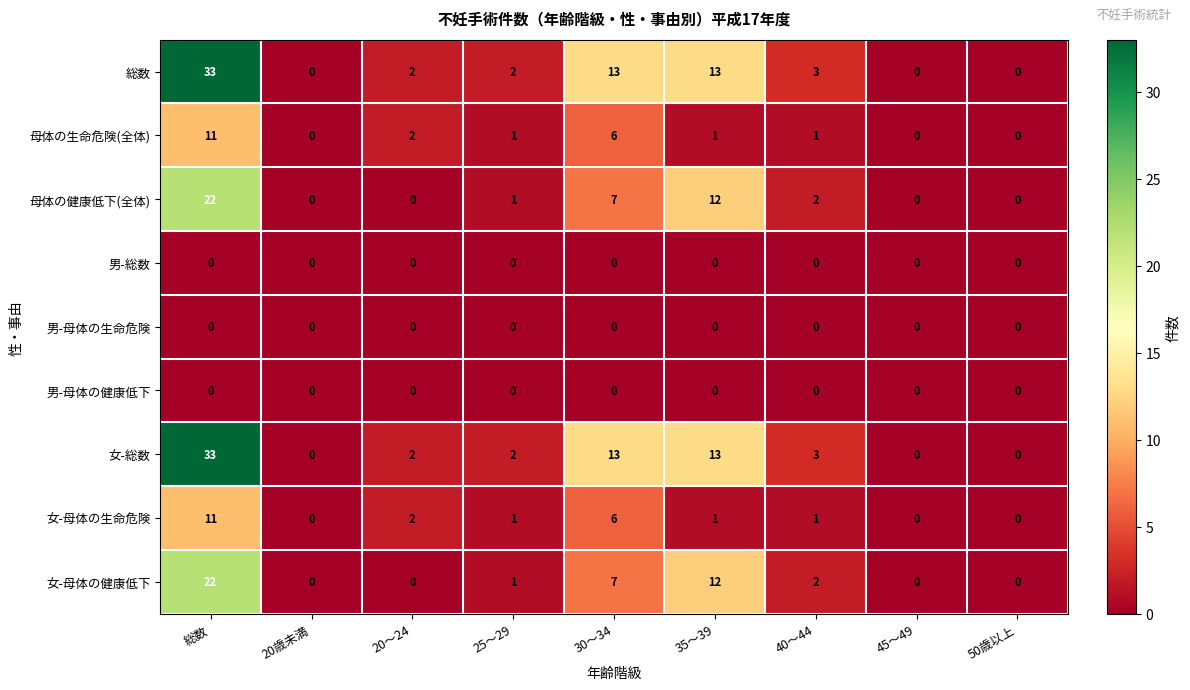

The 母体の健康低下(全体) series shows 17 at 35～39. True or false?

False